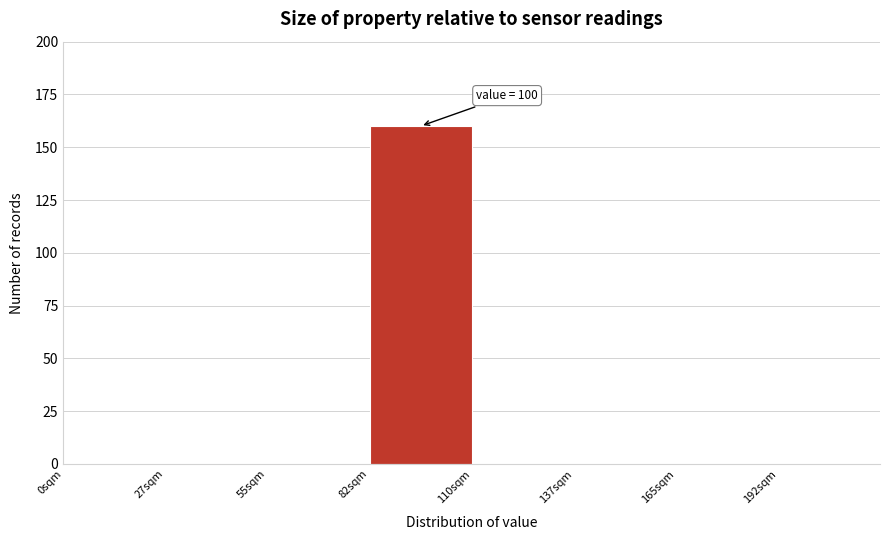

Over which range of the x-axis is the bar tallest?

82.5 to 110.0